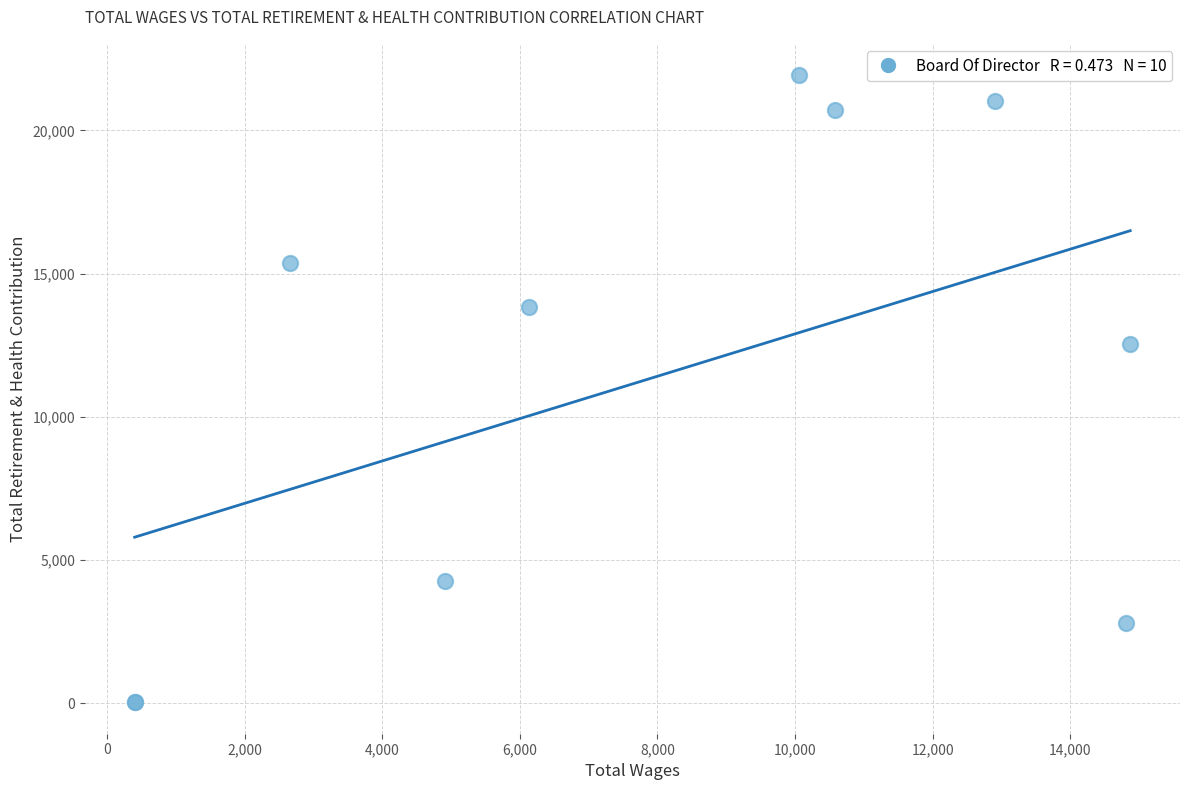

What Y value in the scatter plot is closest to 10980?

12528